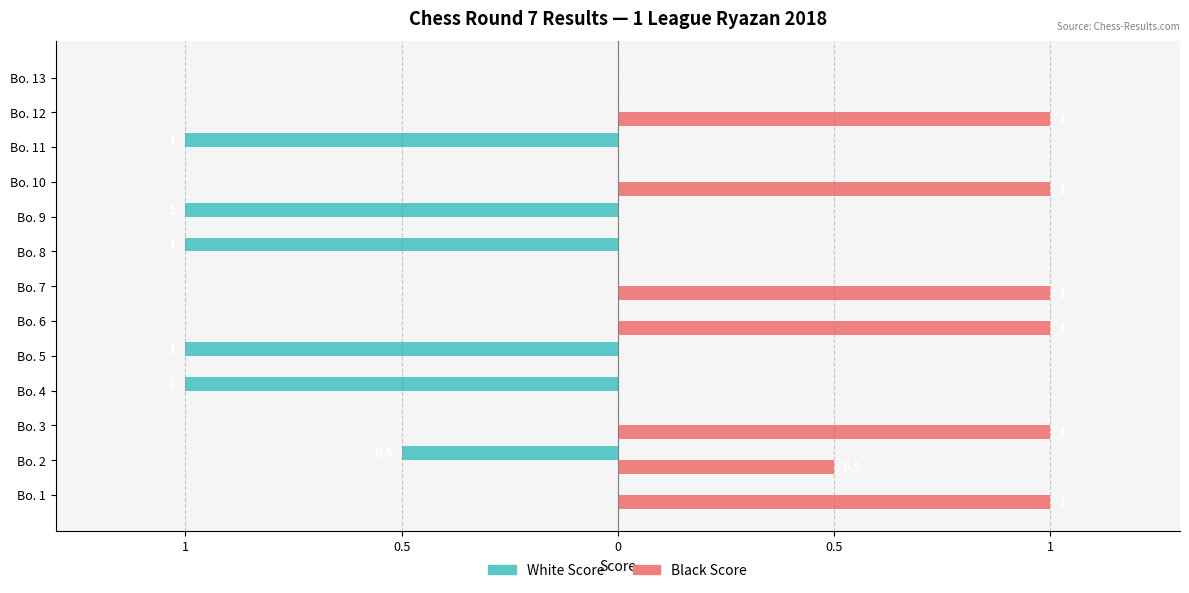

What are all the series names shown in the legend?

White Score, Black Score